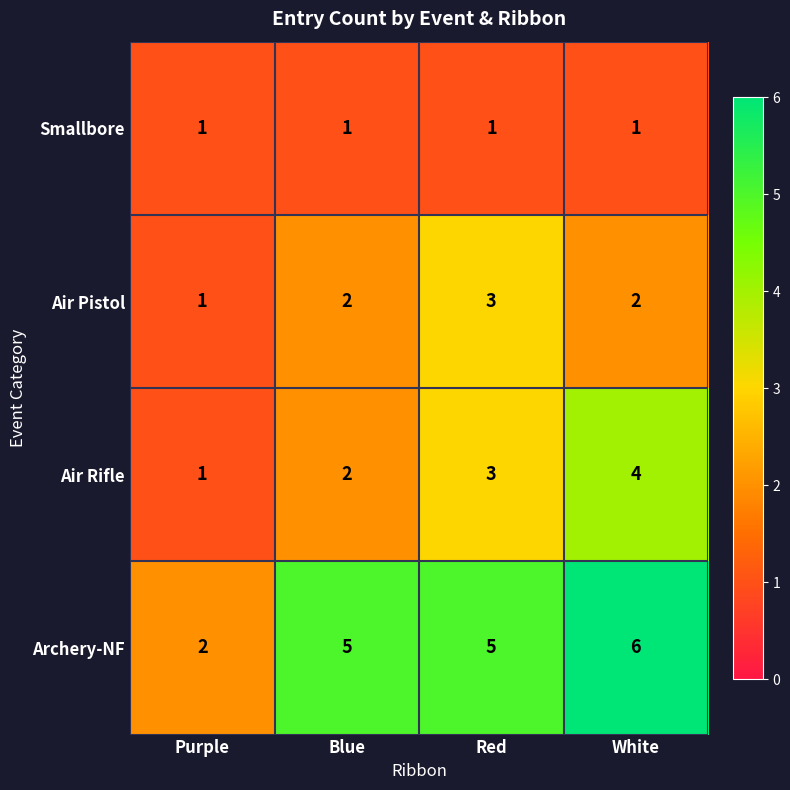

Which series has the largest range (max minus min)?

Archery-NF